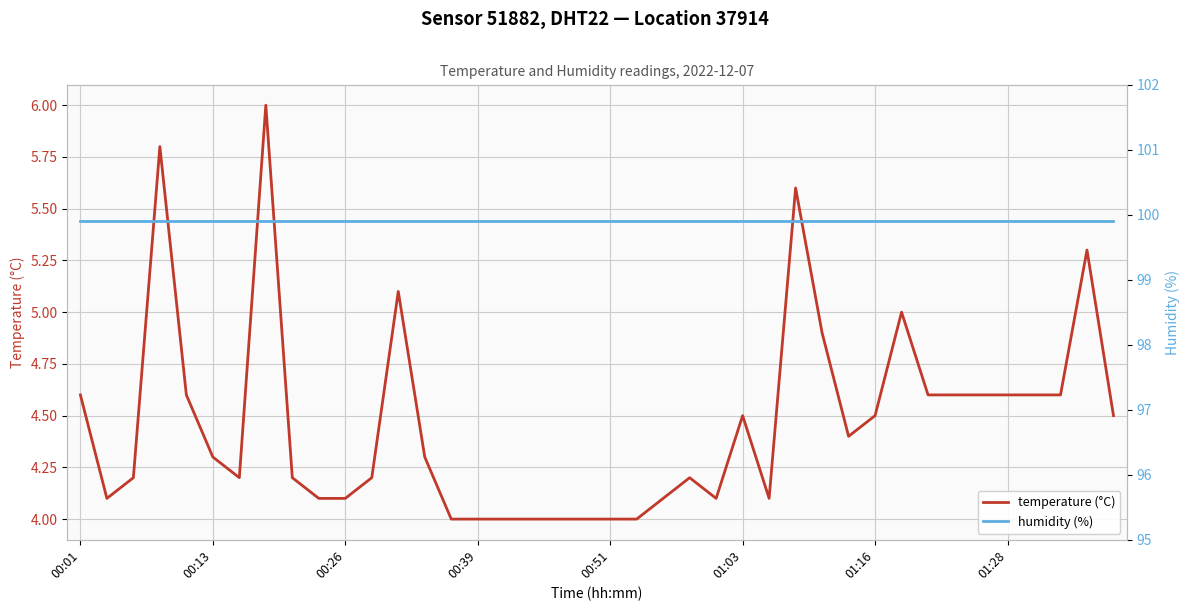

Is it true that temperature (°C) equals 2.0 at 00:01?

False